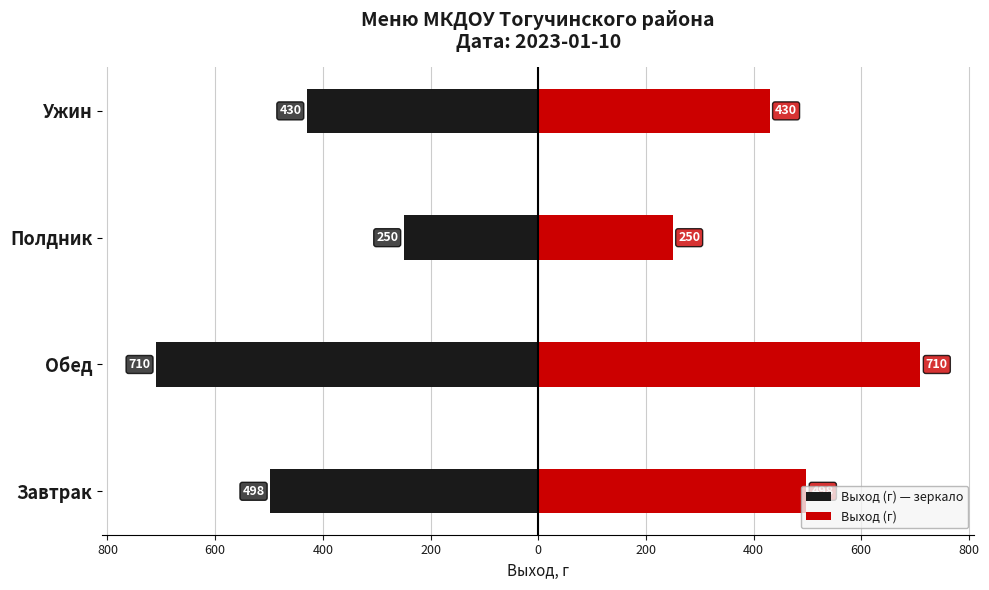

Which series has the largest range (max minus min)?

Выход (г) — зеркало